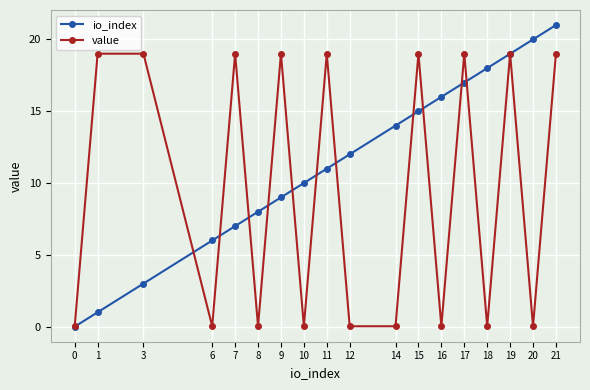

True or false: value has more than 0 interior local peaks.

True